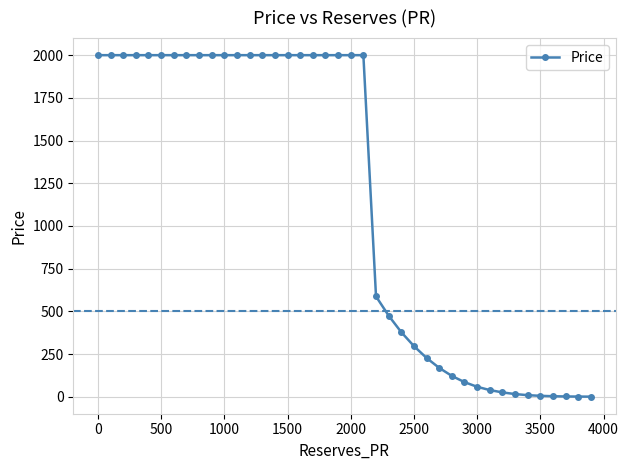

What is the average value?

1162.4